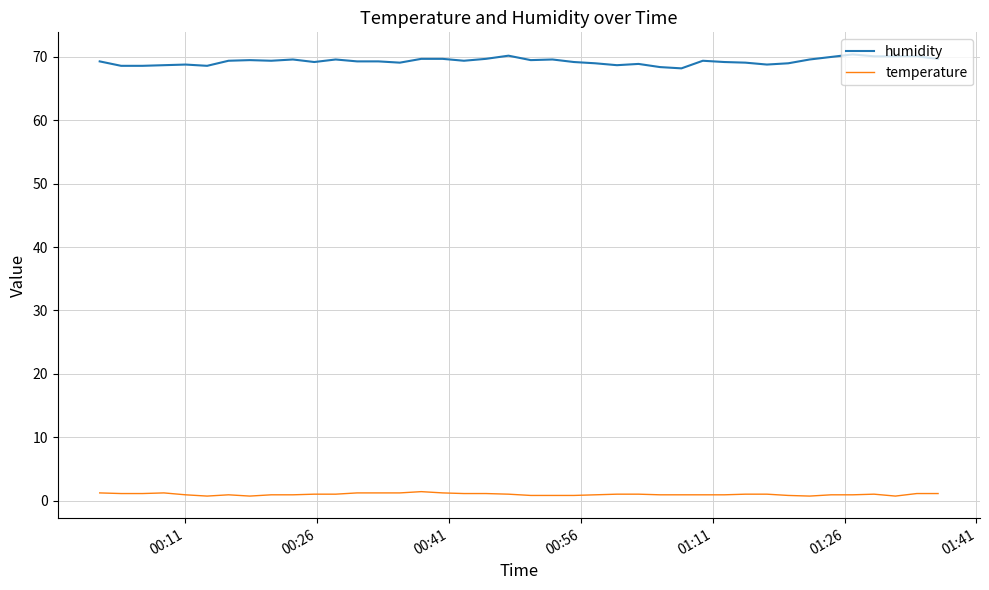

What are all the series names shown in the legend?

humidity, temperature